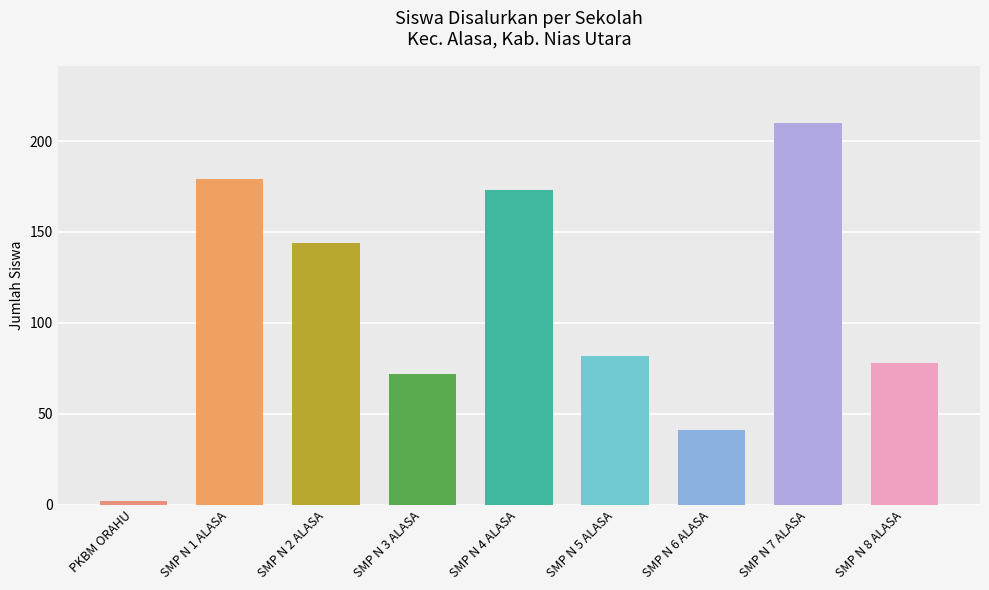

Which label corresponds to the smallest value in the chart?

PKBM ORAHU